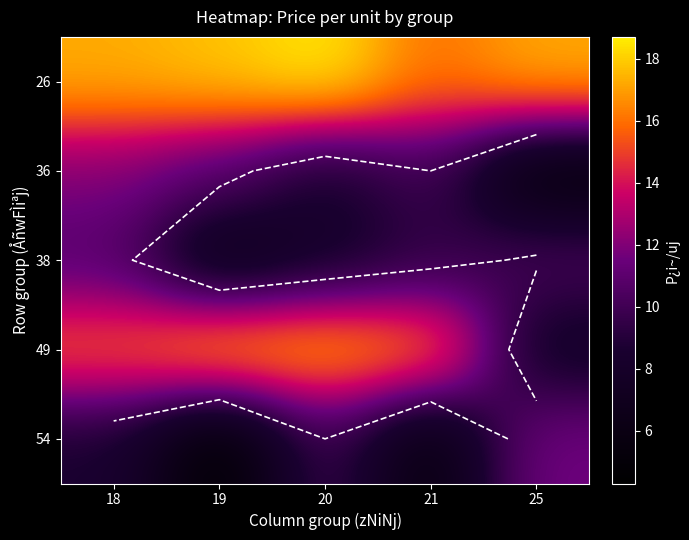

Which category has the lowest value in the 49 series?

25